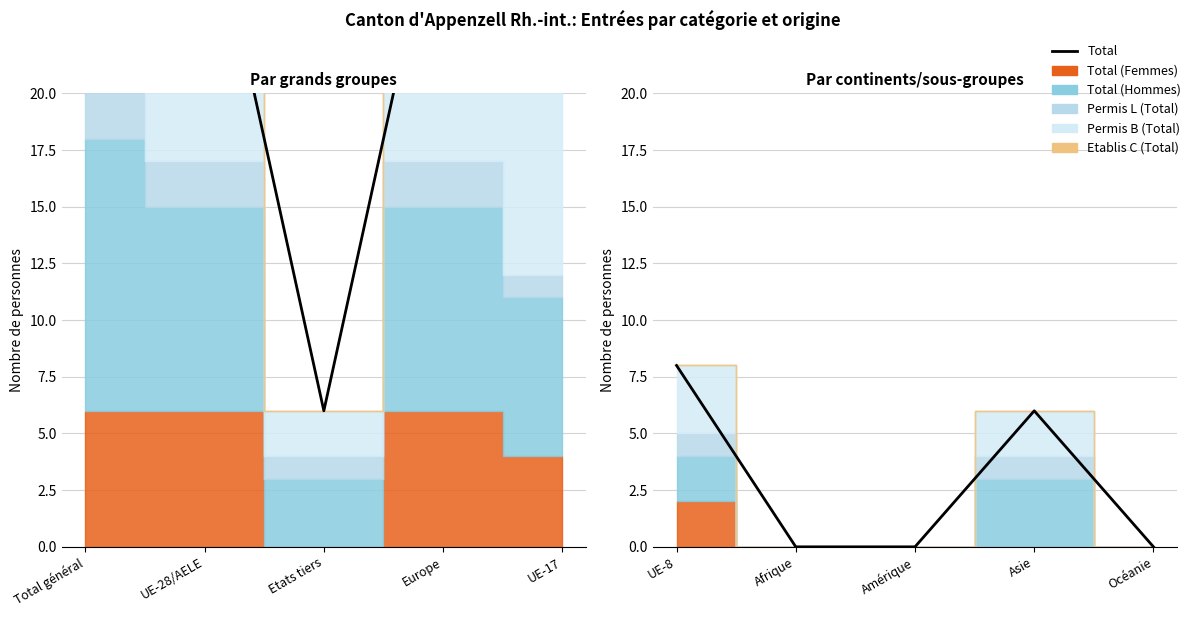

The value at Afrique is 4. True or false?

False